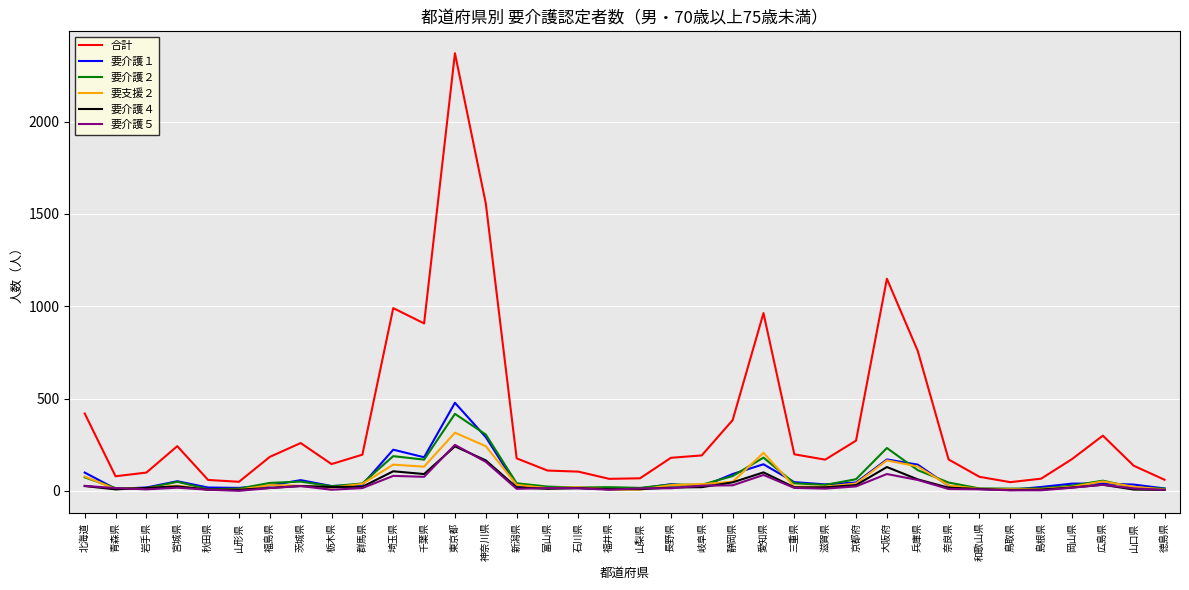

What is the approximate value of 要介護２ at 山口県?

19